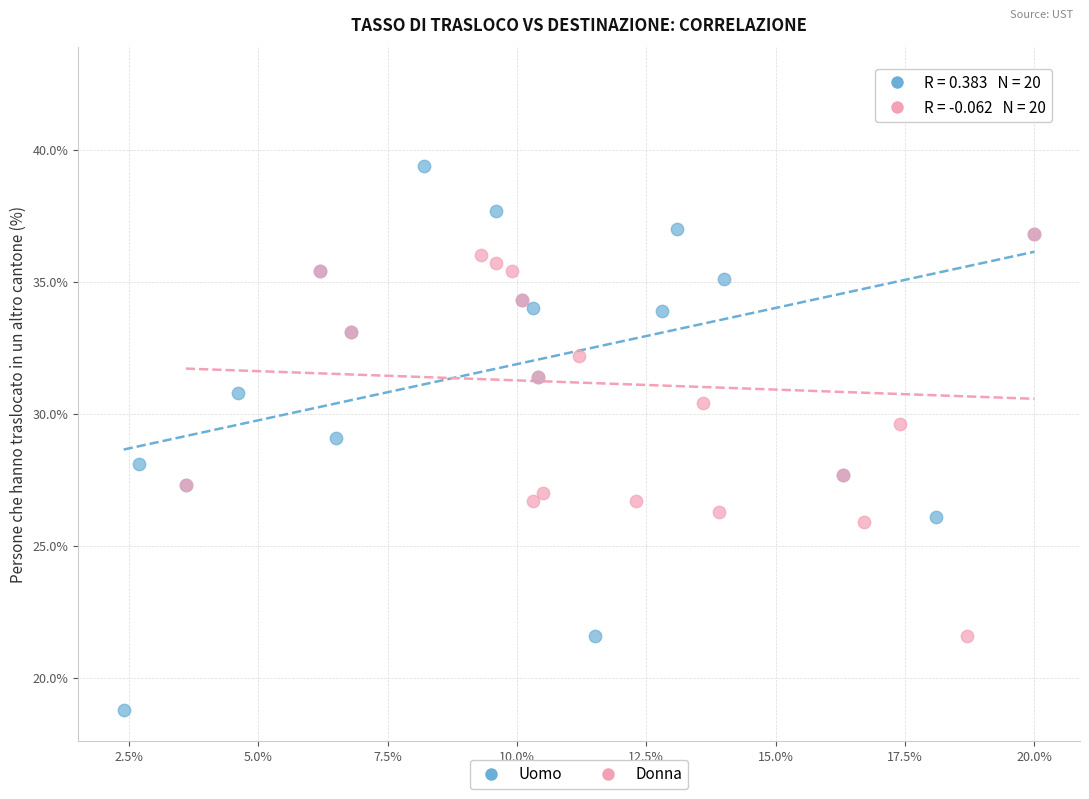

Which series contains the lowest Y value?

Uomo